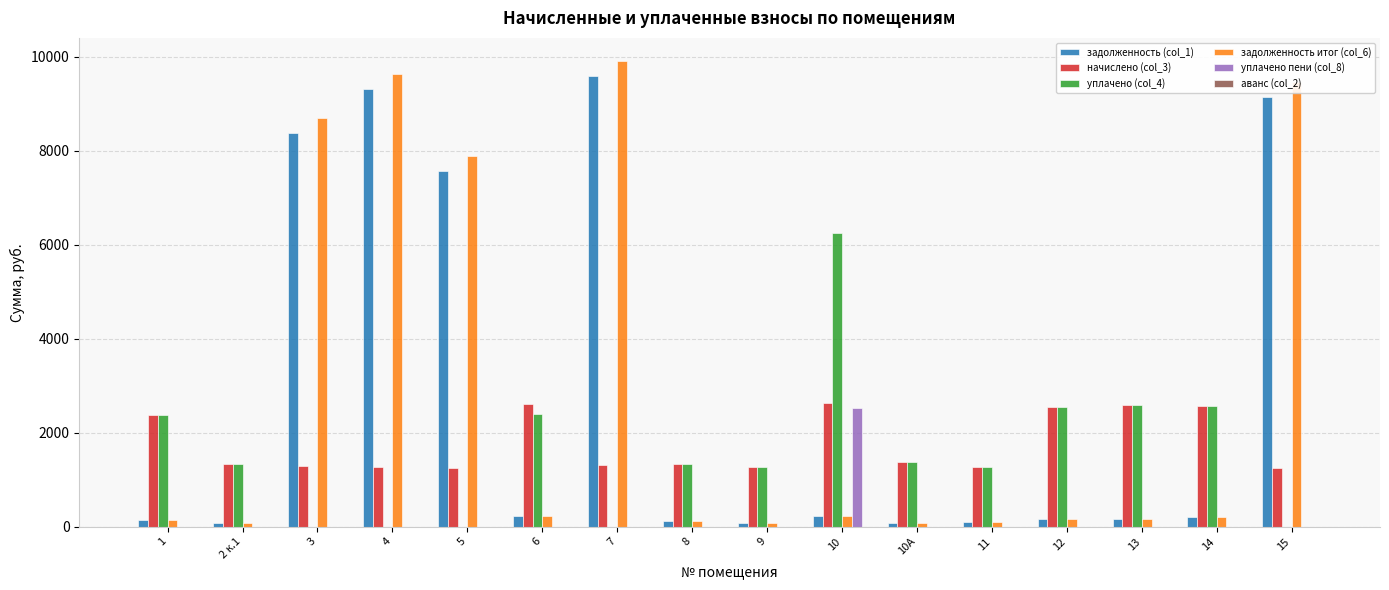

What is the total value across all series at 5?

16711.8